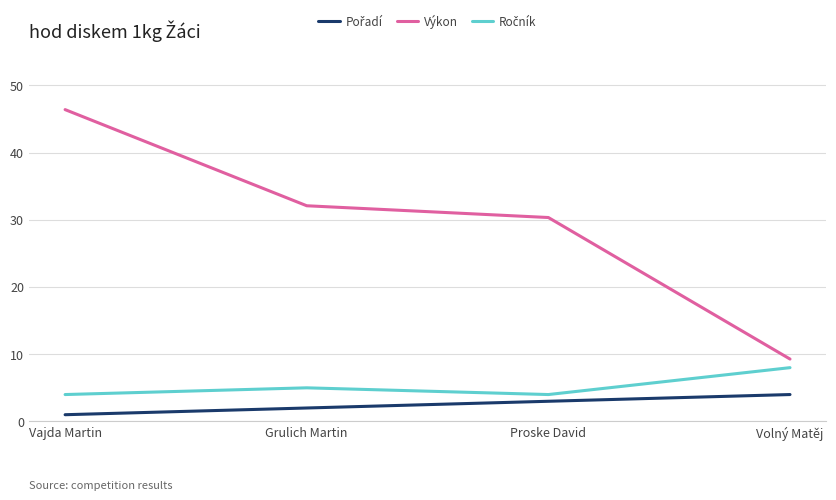

Count the number of categories in the chart.

4